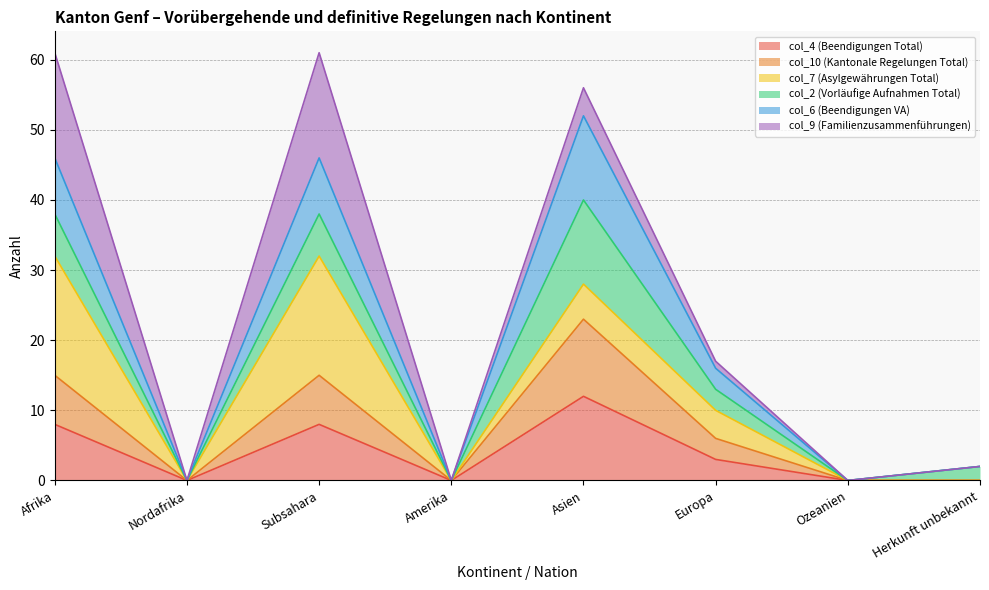

True or false: col_4 (Beendigungen Total) has a value of 11 at Afrika.

False